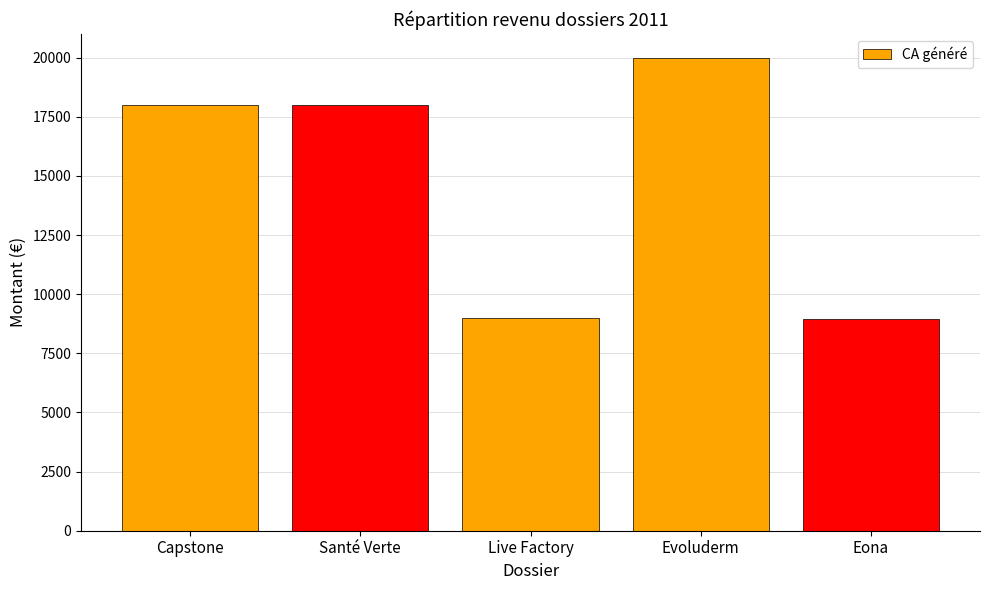

What is the average value?

14791